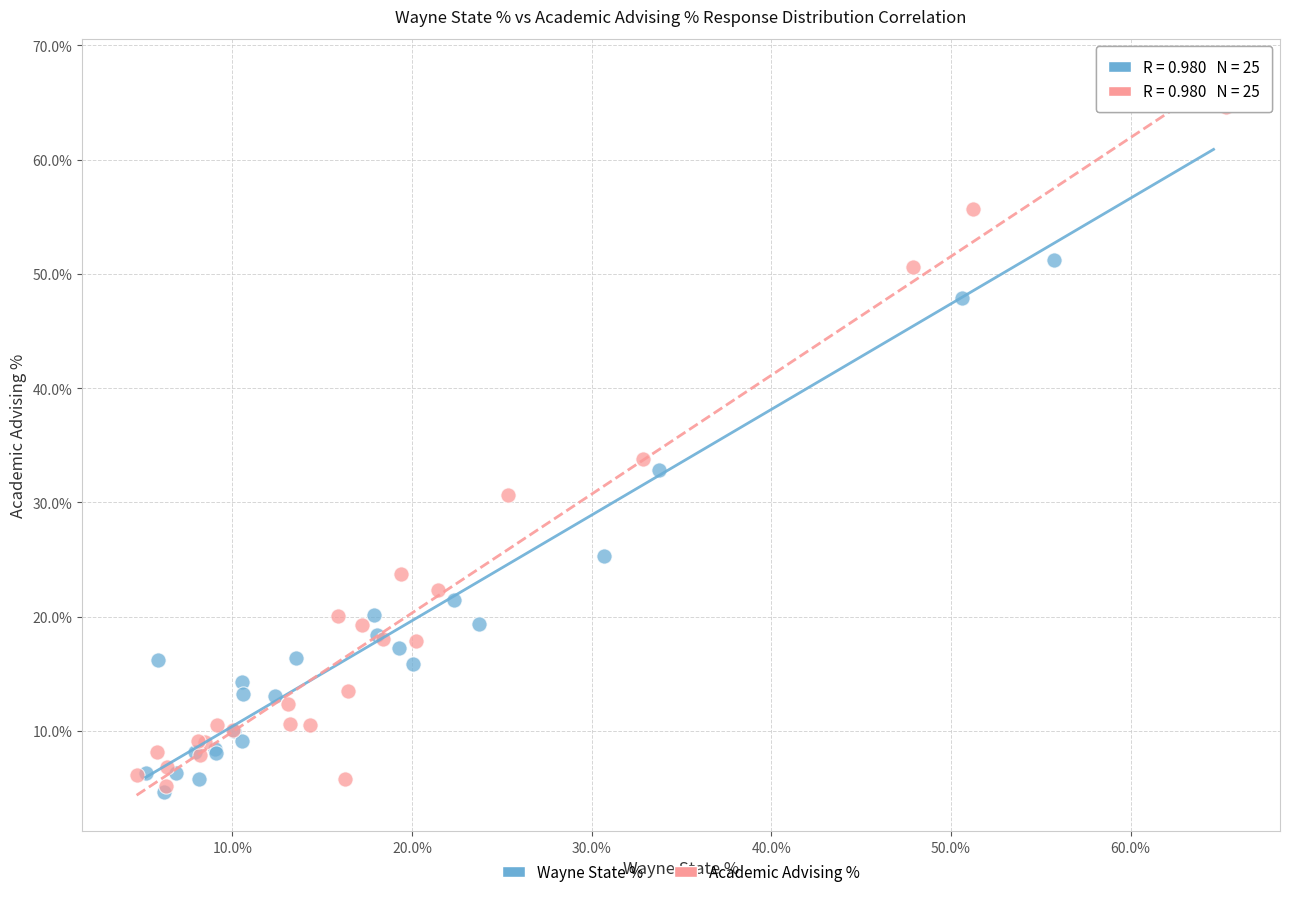

Which series has the largest Y range (max minus min)?

Wayne State %